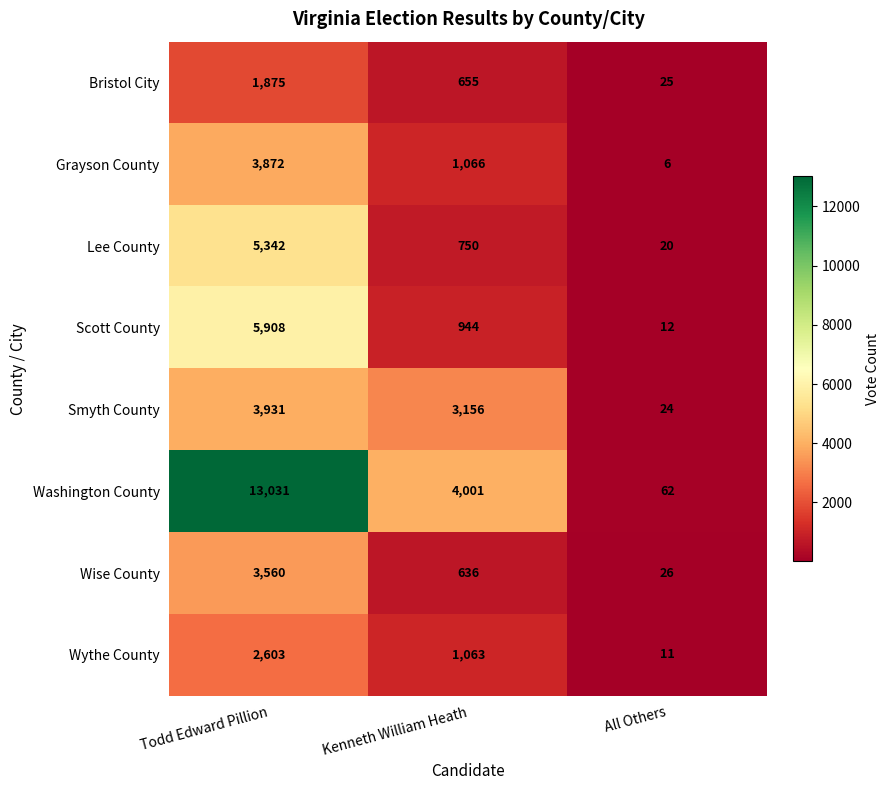

What is the total value across all series at Kenneth William Heath?

12271